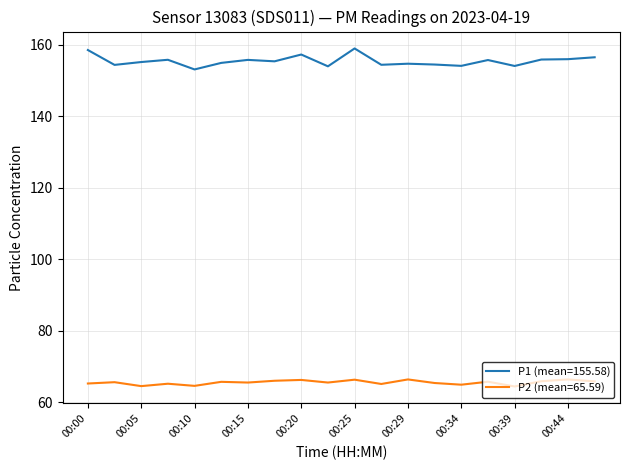

Rank the series by their average value, from lowest to highest.

P2 (mean=65.59), P1 (mean=155.58)